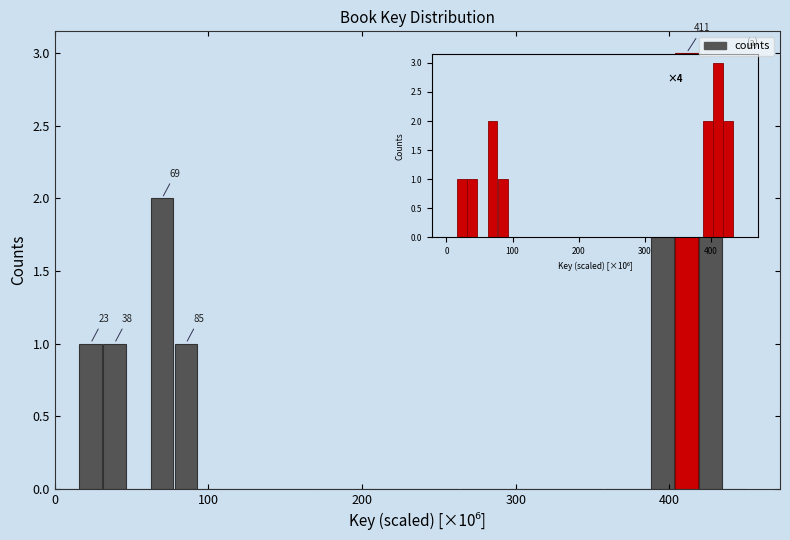

Read against the x-axis, roughly where is the centre of the tallest bar?

410